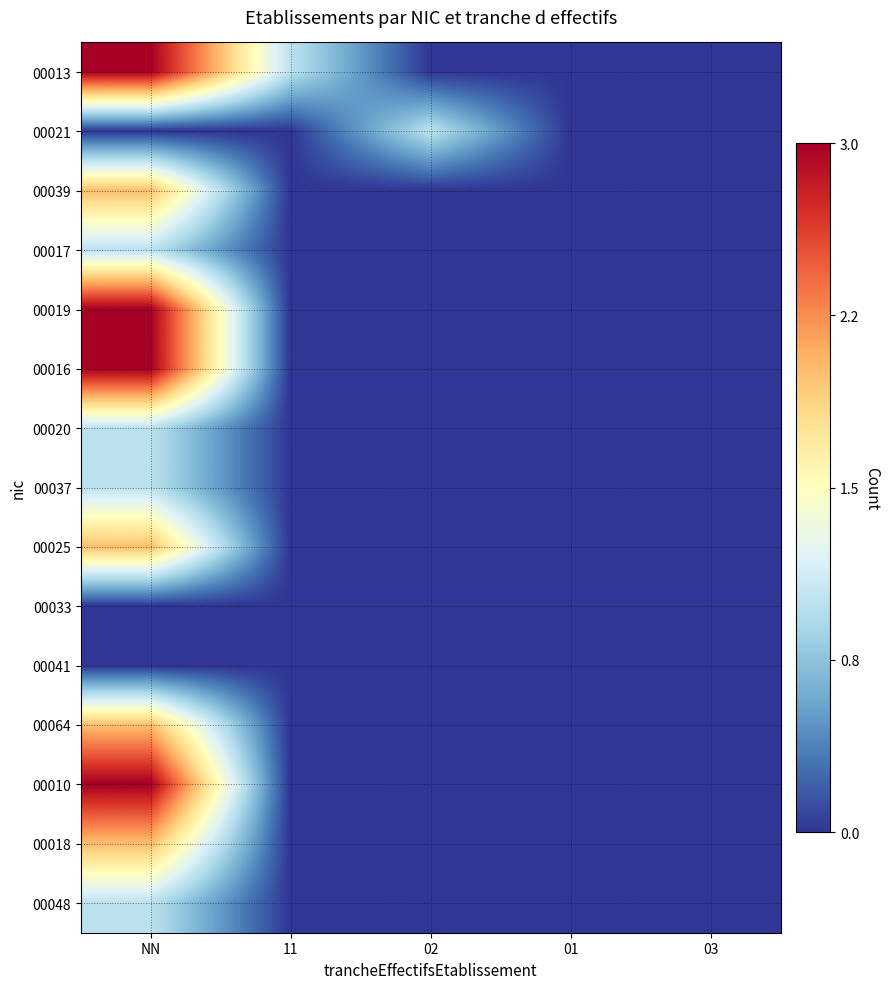

Reading right to left, what are all the values shown in this chart?

00013: 03=0	01=0	02=0	11=1	NN=3
00021: 03=0	01=0	02=1	11=0	NN=0
00039: 03=0	01=0	02=0	11=0	NN=2
00017: 03=0	01=0	02=0	11=0	NN=1
00019: 03=0	01=0	02=0	11=0	NN=3
00016: 03=0	01=0	02=0	11=0	NN=3
00020: 03=0	01=0	02=0	11=0	NN=1
00037: 03=0	01=0	02=0	11=0	NN=1
00025: 03=0	01=0	02=0	11=0	NN=2
00033: 03=0	01=0	02=0	11=0	NN=0
00041: 03=0	01=0	02=0	11=0	NN=0
00064: 03=0	01=0	02=0	11=0	NN=2
00010: 03=0	01=0	02=0	11=0	NN=3
00018: 03=0	01=0	02=0	11=0	NN=2
00048: 03=0	01=0	02=0	11=0	NN=1